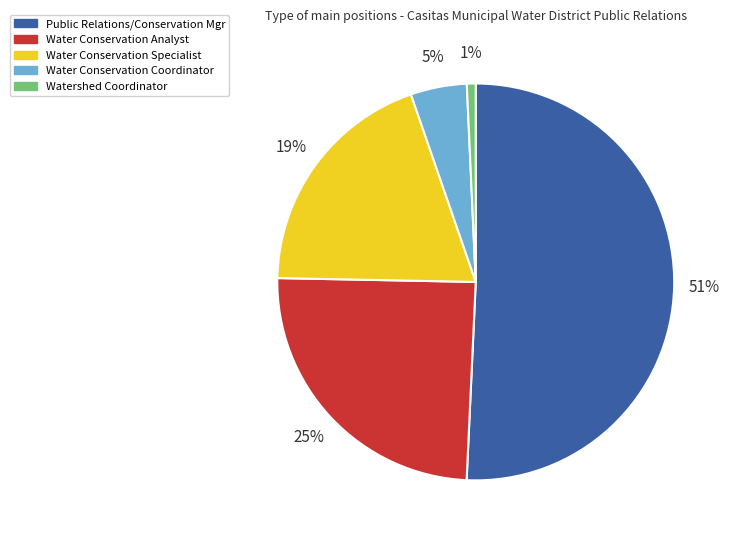

Which slice represents more than half of the pie?

Public Relations/Conservation Mgr